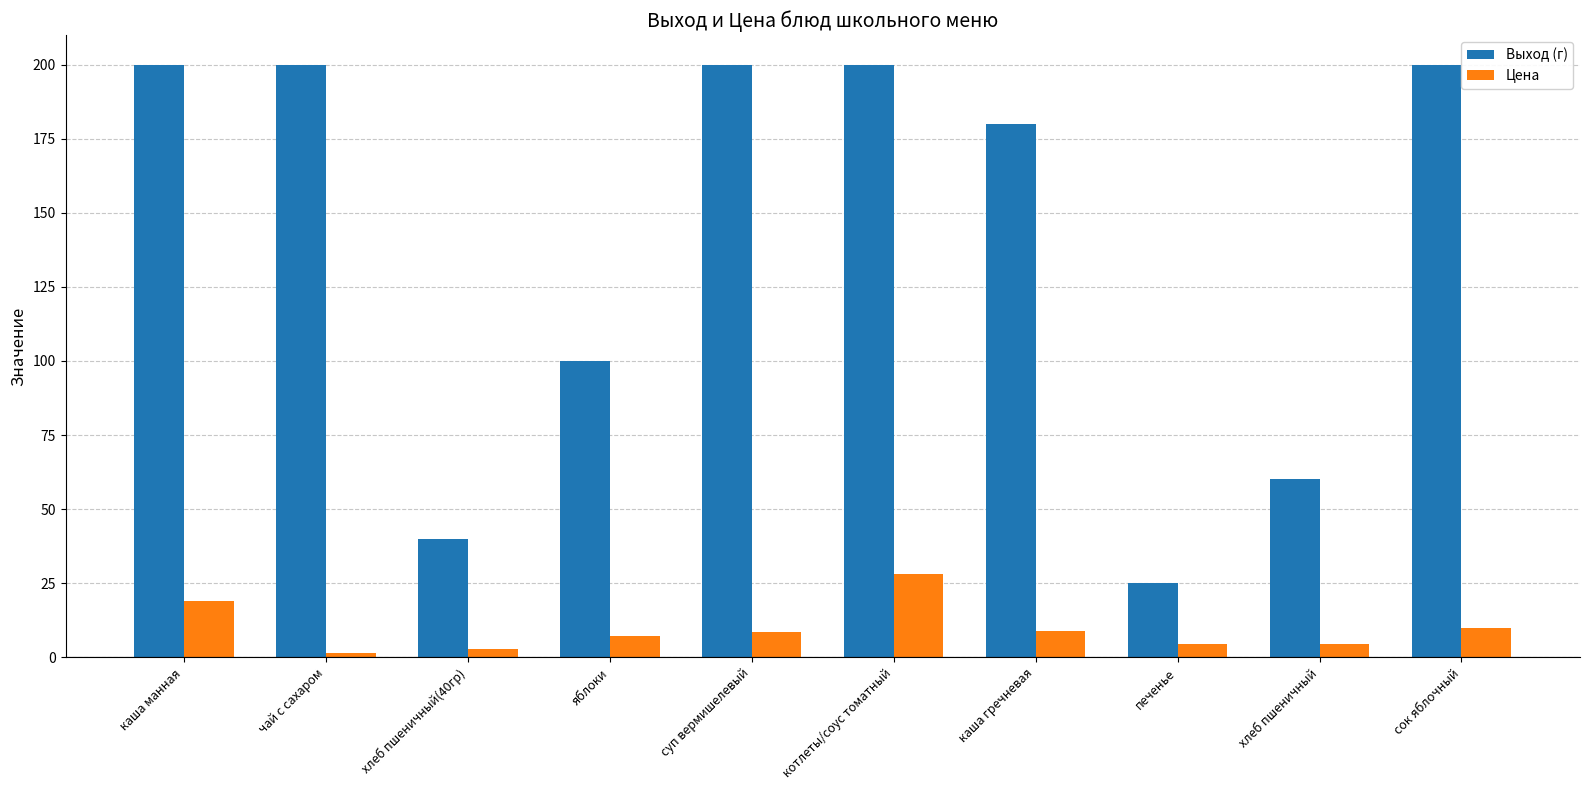

Is the value of Выход (г) at хлеб пшеничный greater than the value of Цена at сок яблочный?

Yes